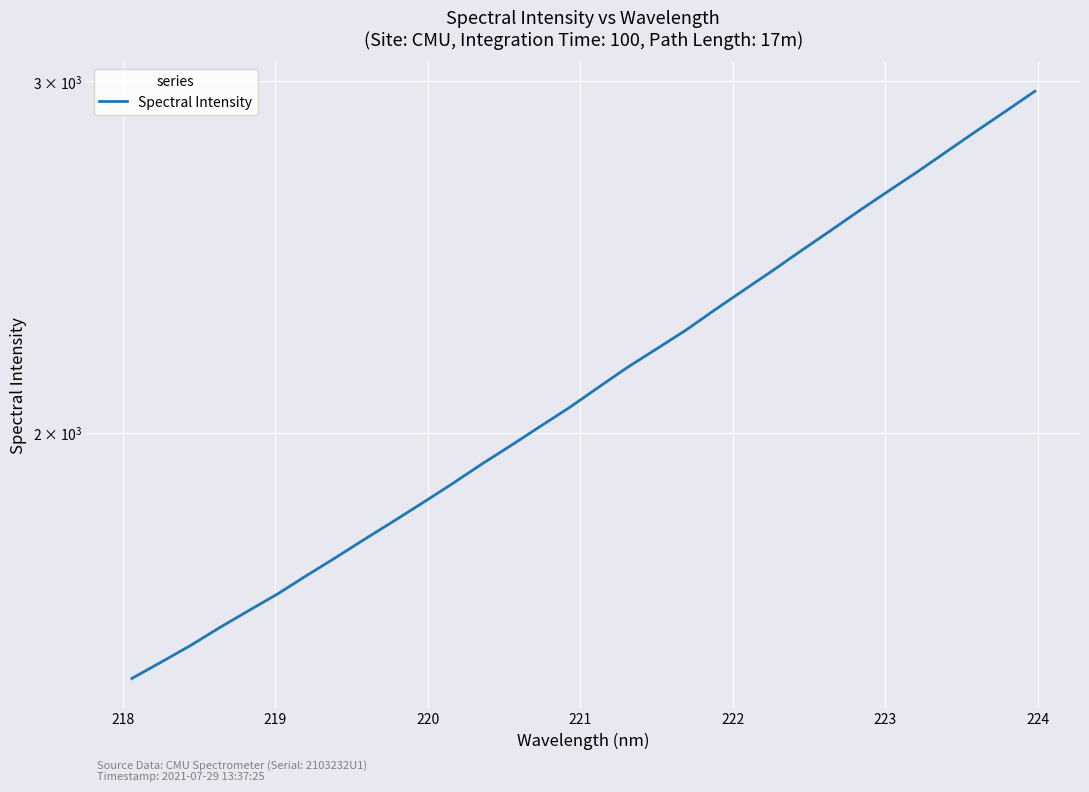

How many categories are shown in the chart?

32